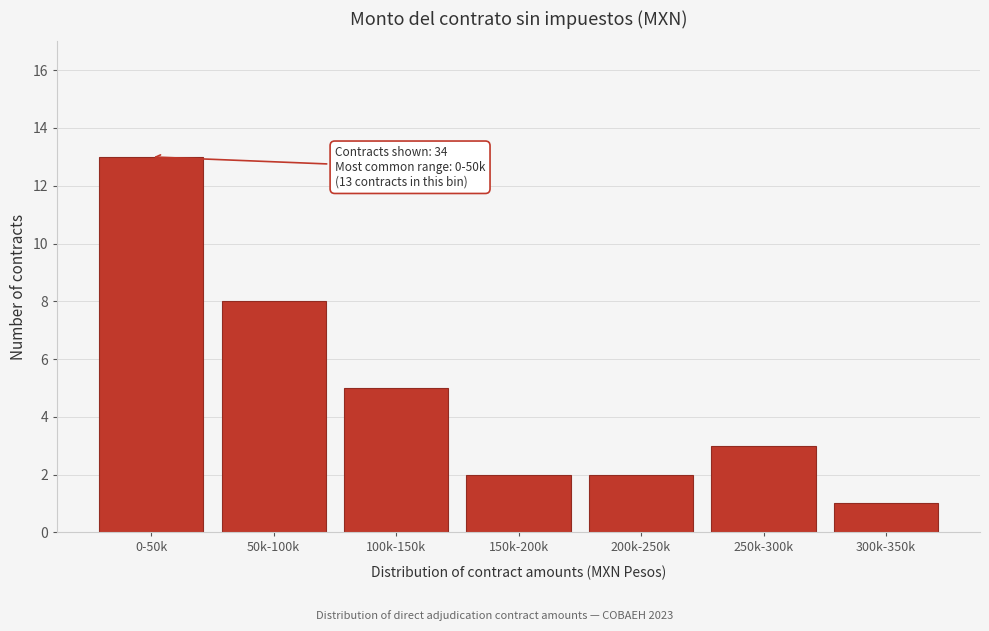

Reading right to left, transcribe all the data shown in this chart.

300k-350k=1	250k-300k=3	200k-250k=2	150k-200k=2	100k-150k=5	50k-100k=8	0-50k=13